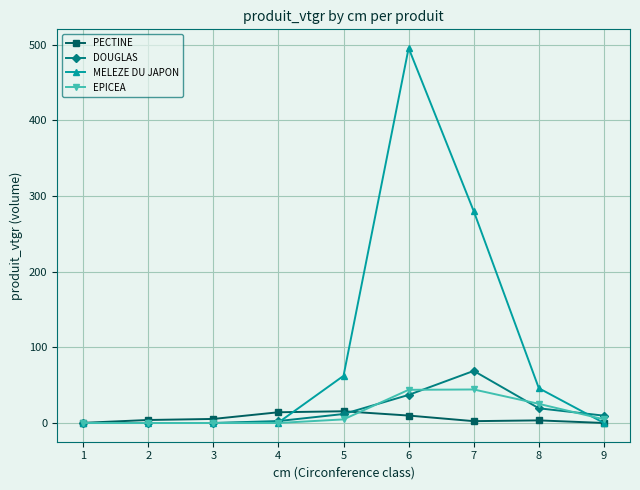

What is the maximum value for PECTINE?

15.5